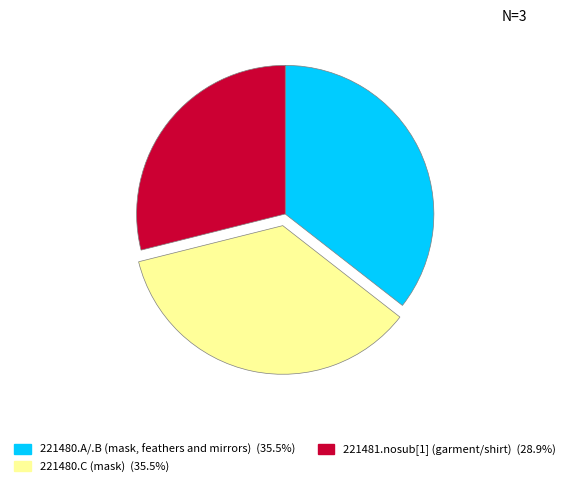

What is the ratio of the value at 221481.nosub[1] (garment/shirt) to the value at 221480.A/.B (mask, feathers and mirrors)?

0.8